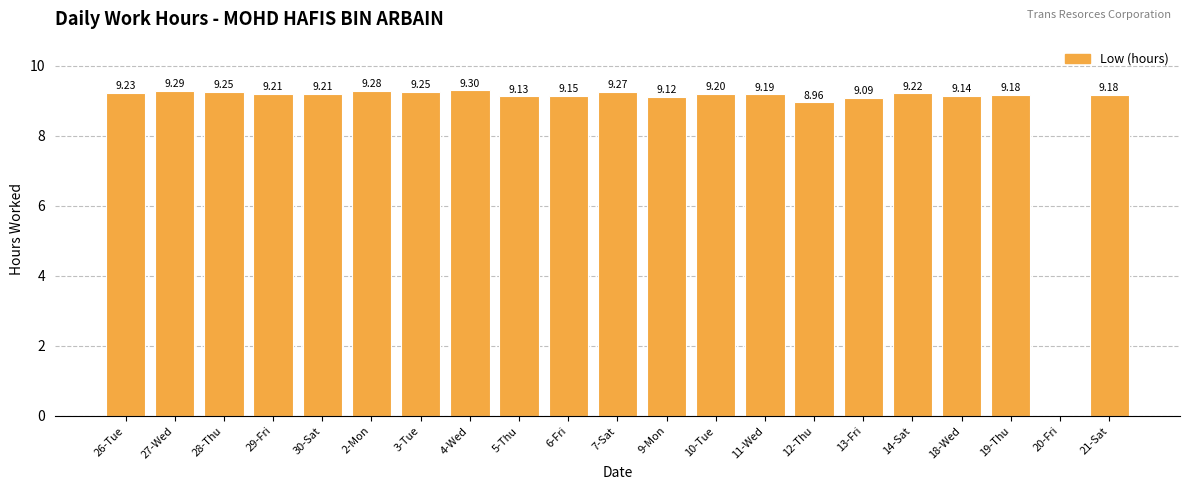

Between 30-Sat and 3-Tue, which is larger?

3-Tue